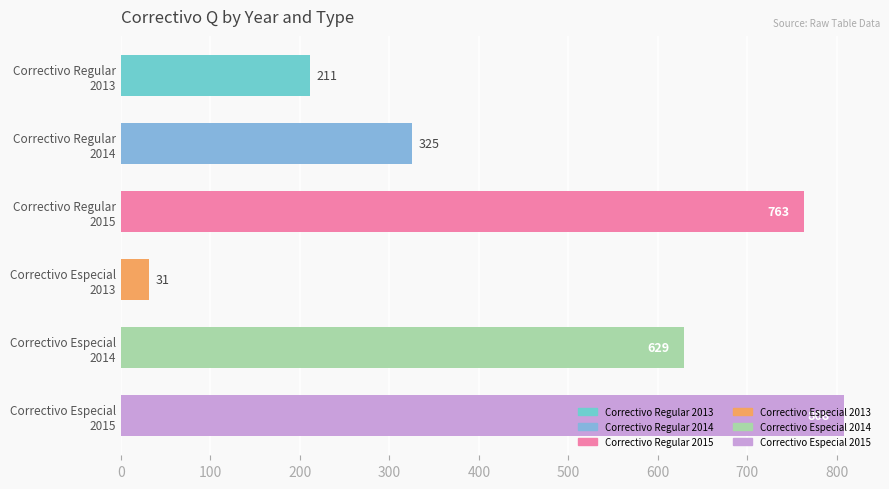

What is the difference between the second highest and minimum values?

732